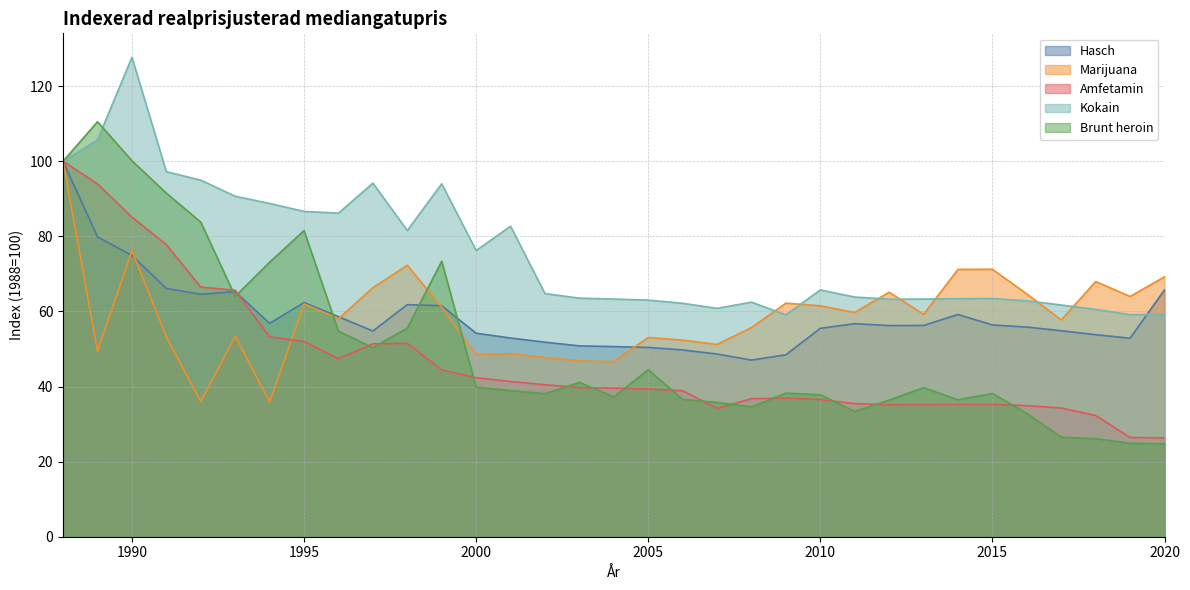

Reading left to right, list all the values displayed in this chart.

Hasch: 100.0	79.9	74.9	66.1	64.6	65.3	56.8	62.4	58.6	54.8	61.8	61.5	54.2	52.9	51.8	50.8	50.6	50.4	49.7	48.7	47.0	48.5	55.5	56.7	56.2	56.3	59.2	56.4	55.8	54.9	53.8	52.9	65.8
Marijuana: 100.0	49.4	76.2	53.2	36.0	53.5	35.9	62.0	58.1	66.3	72.3	61.2	48.5	48.7	47.7	46.8	46.6	53.1	52.4	51.2	55.7	62.2	61.5	59.7	65.1	59.2	71.2	71.2	64.7	57.7	68.0	64.0	69.2
Amfetamin: 100.0	93.9	85.1	77.8	66.5	65.7	53.3	52.0	47.4	51.4	51.5	44.4	42.3	41.3	40.5	39.7	39.6	39.4	38.9	34.2	36.8	36.9	36.5	35.5	35.1	35.2	35.2	35.2	34.9	34.3	32.3	26.4	26.3
Kokain: 100.0	105.7	127.7	97.2	95.0	90.7	88.8	86.6	86.2	94.2	81.6	94.0	76.2	82.7	64.8	63.5	63.3	63.0	62.2	60.8	62.5	59.1	65.7	63.8	63.3	63.3	63.4	63.4	62.8	61.7	60.5	59.1	59.2
Brunt heroin: 100.0	110.5	100.1	91.5	83.8	64.0	73.1	81.5	54.7	50.4	55.5	73.4	39.9	38.9	38.1	41.1	37.2	44.5	36.6	35.8	34.6	38.2	37.8	33.4	36.4	39.7	36.5	38.1	32.8	26.5	26.1	24.9	24.8